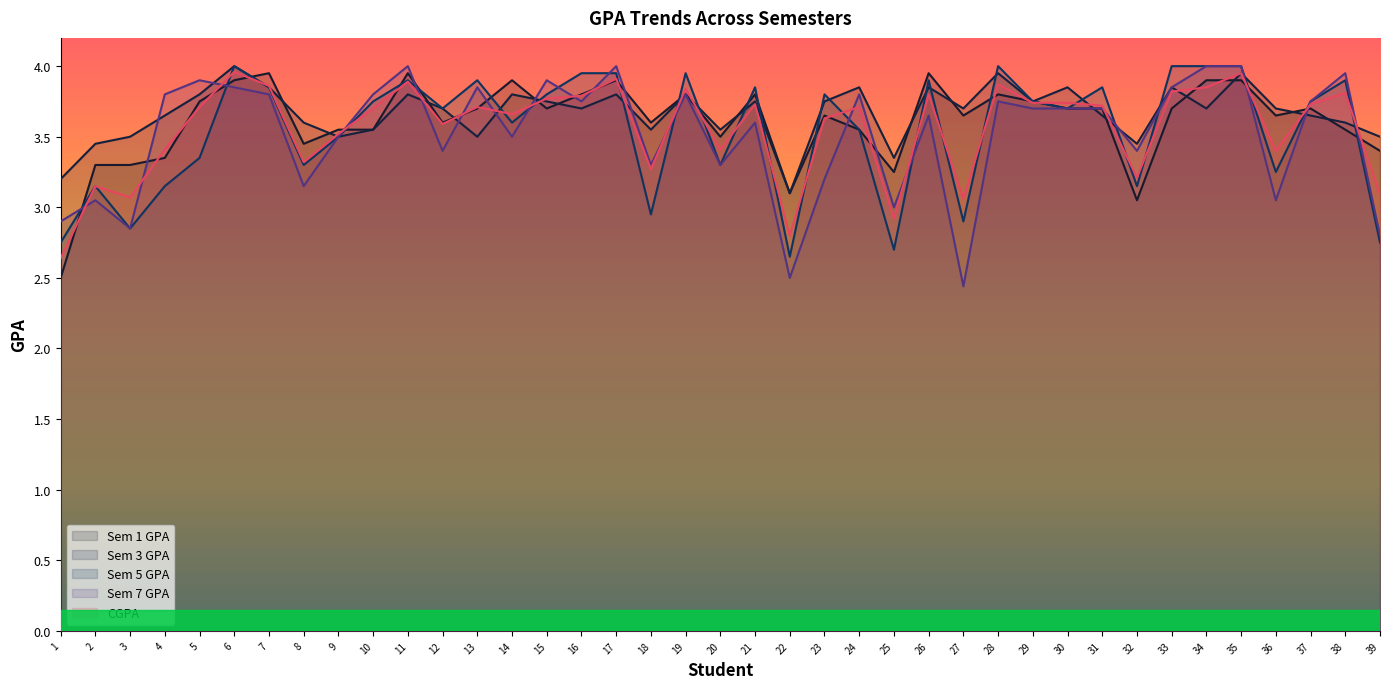

What is the difference between the highest and lowest values at 21?

0.2